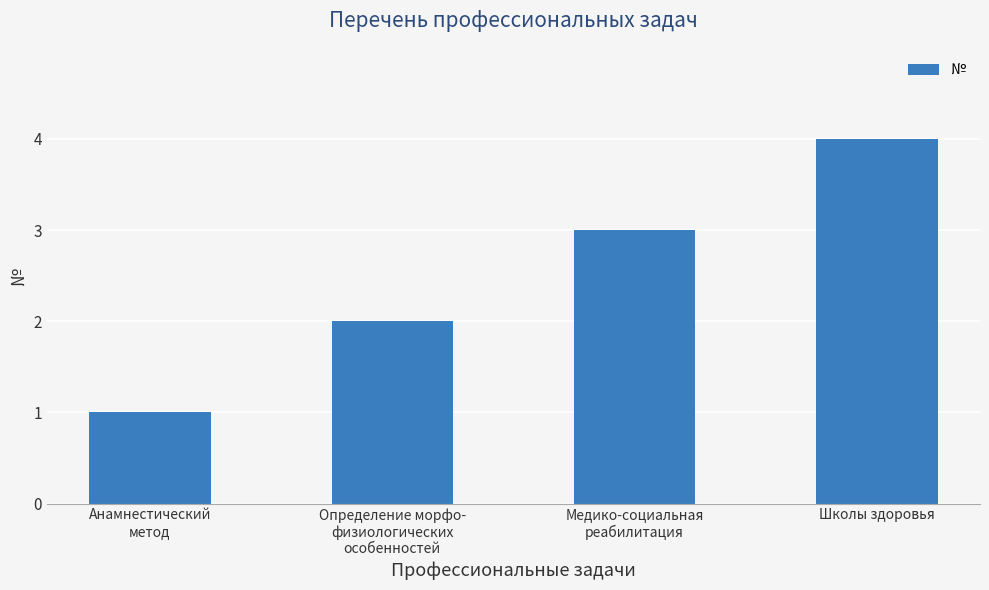

What is the sum of all values?

10